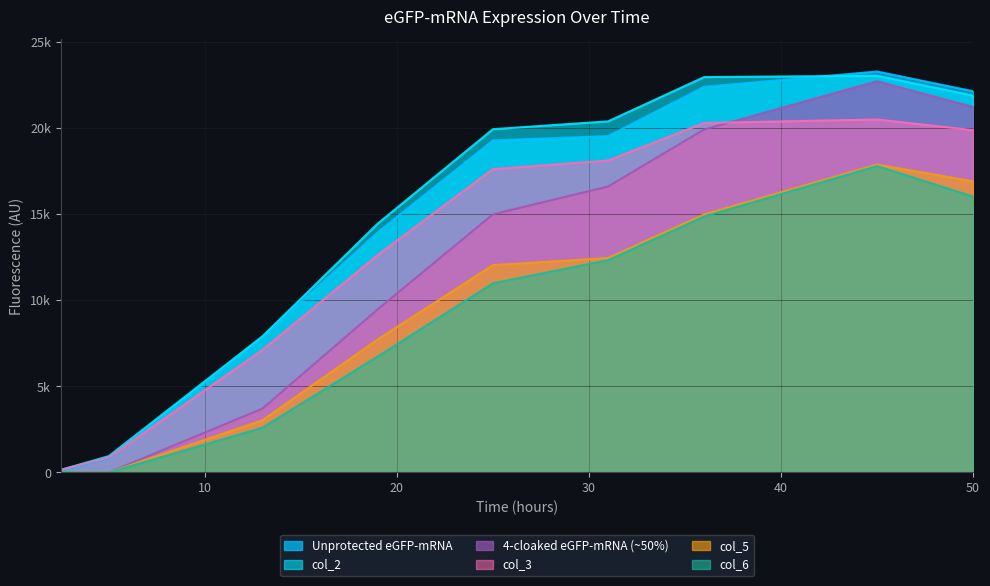

True or false: col_6 has a value of 0 at 5.

True